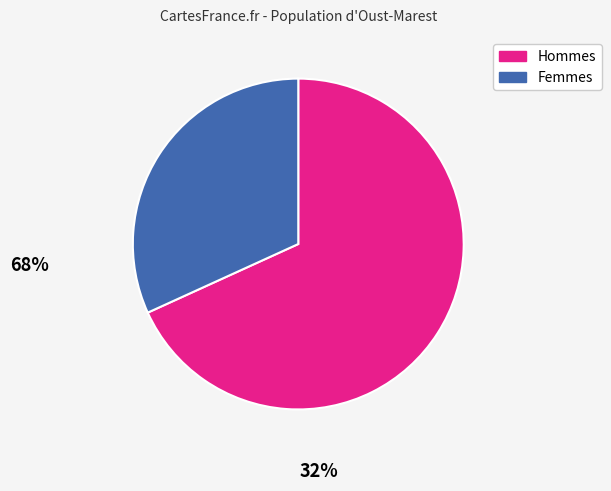

Is there any slice that represents more than half of the pie?

Yes